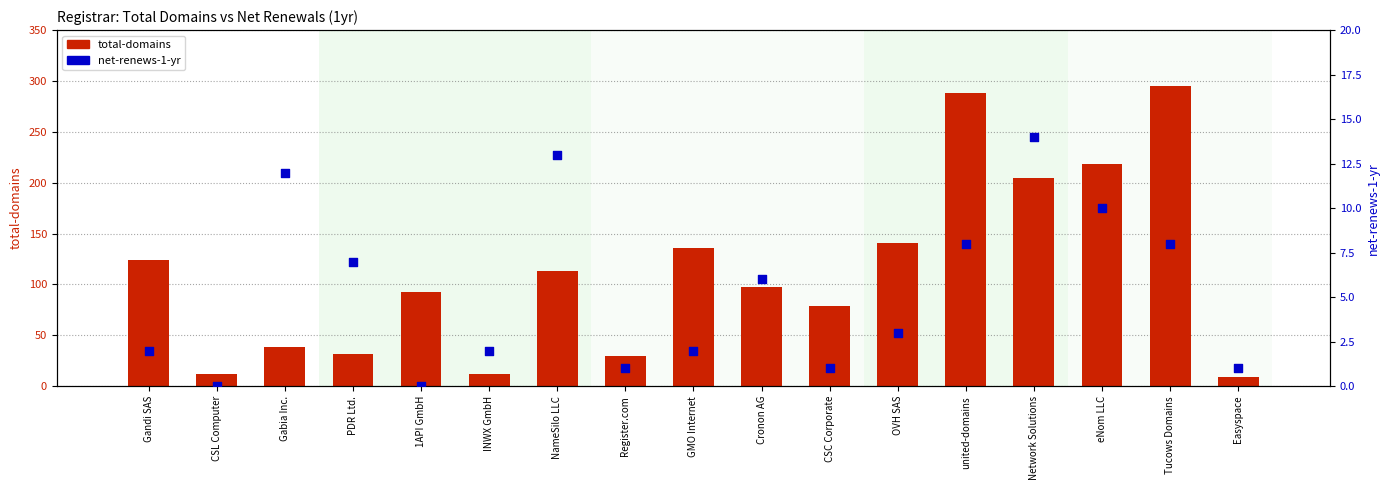

What are all the series names shown in the legend?

total-domains, net-renews-1-yr